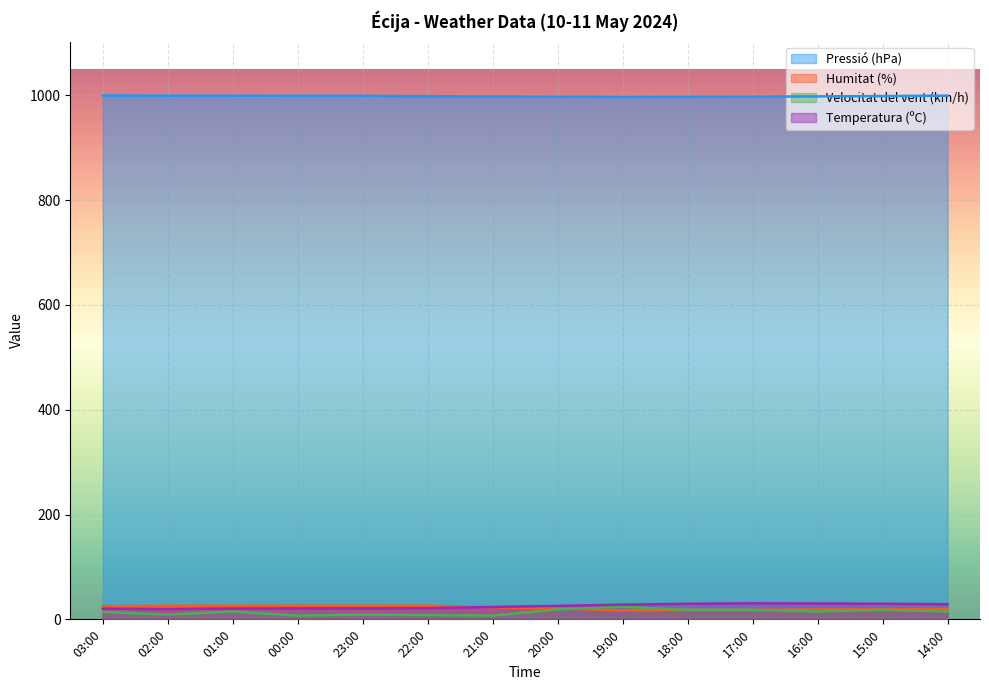

At which label does Humitat (%) first exceed 23?

03:00